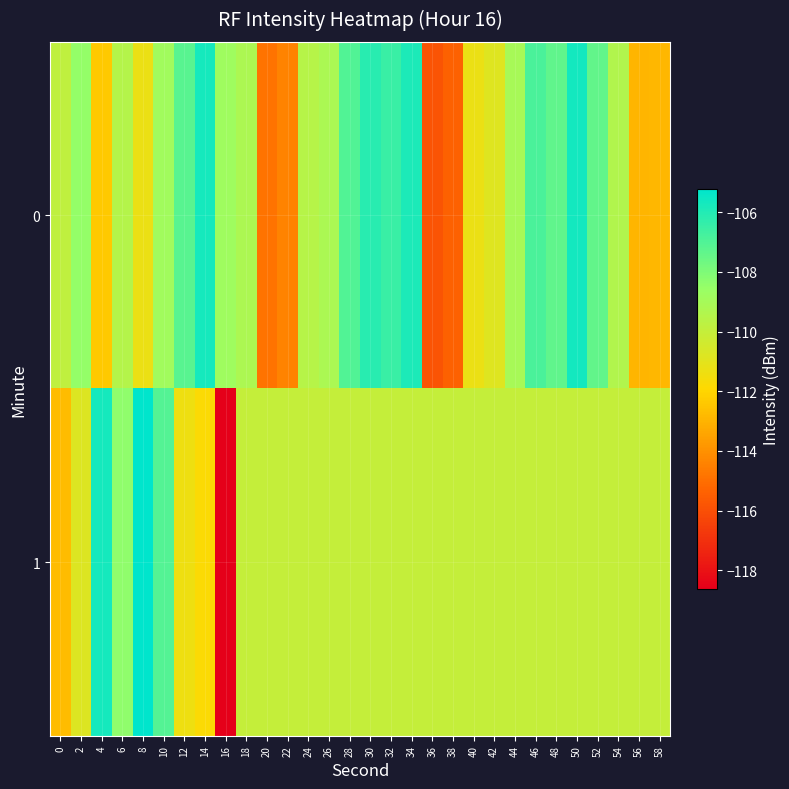

Which series has the largest range (max minus min)?

1